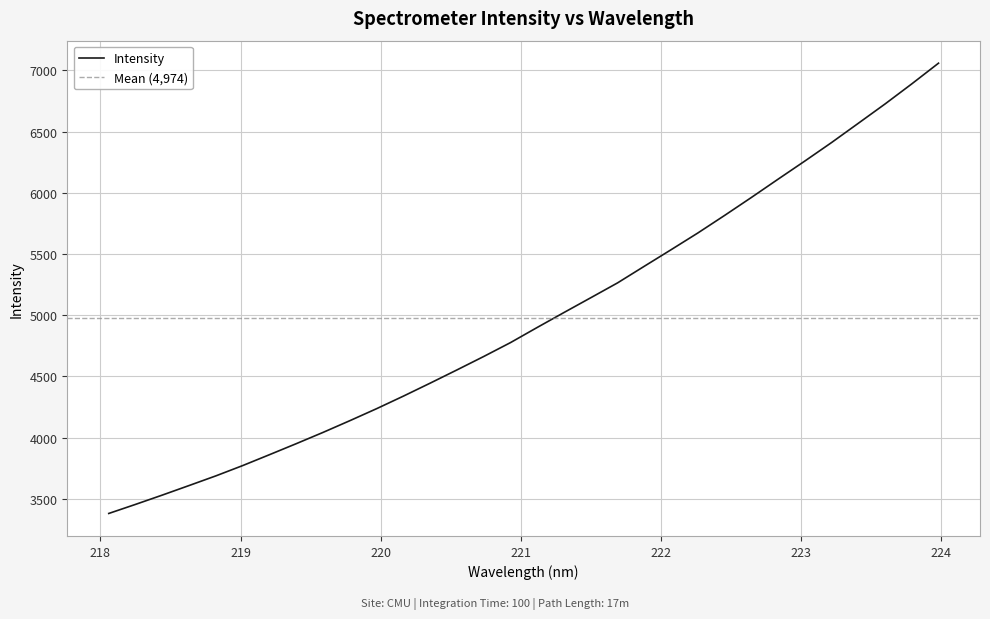

Reading left to right, list all the values displayed in this chart.

3379.9	3454.1	3530.2	3608.3	3687.2	3771.2	3860.2	3950.2	4042.3	4138.0	4236.1	4338.7	4444.7	4552.8	4662.5	4775.9	4899.9	5021.9	5142.6	5263.7	5399.7	5534.7	5671.4	5814.7	5961.3	6110.9	6259.1	6410.3	6567.5	6725.3	6889.5	7058.6